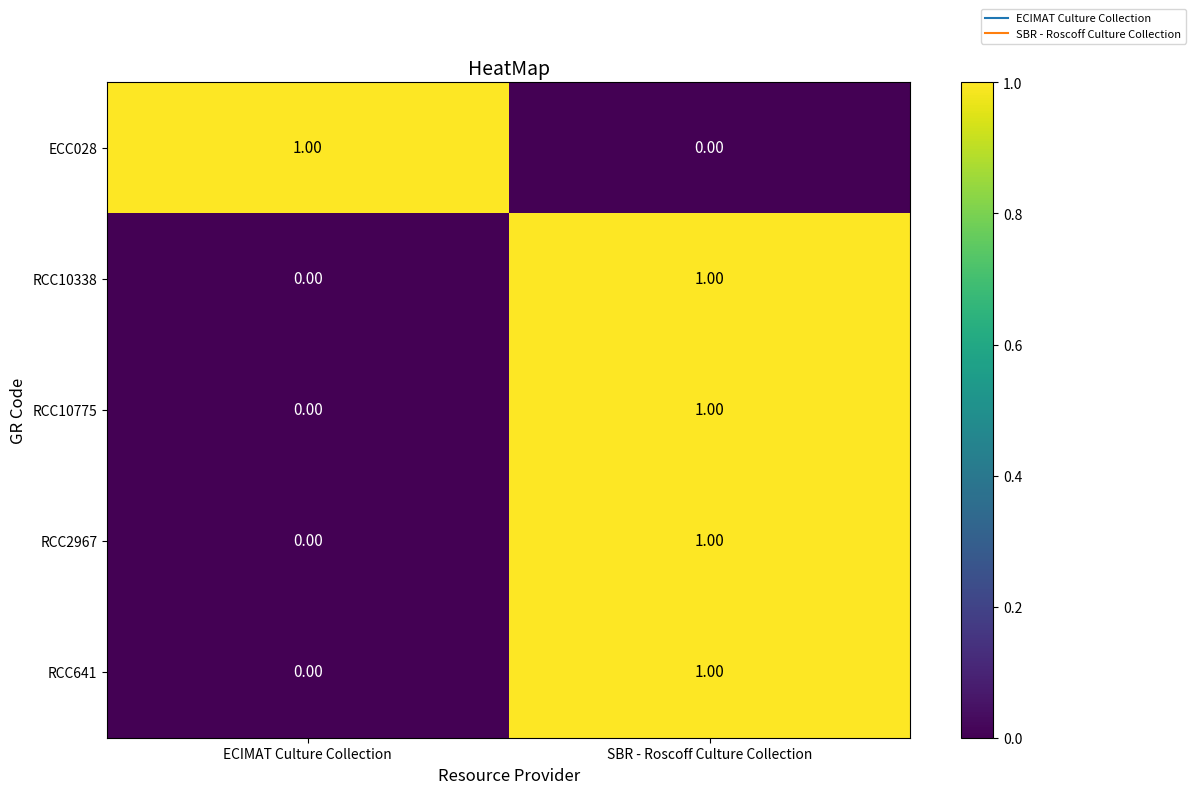

At how many categories does at least one series exceed 0?

2